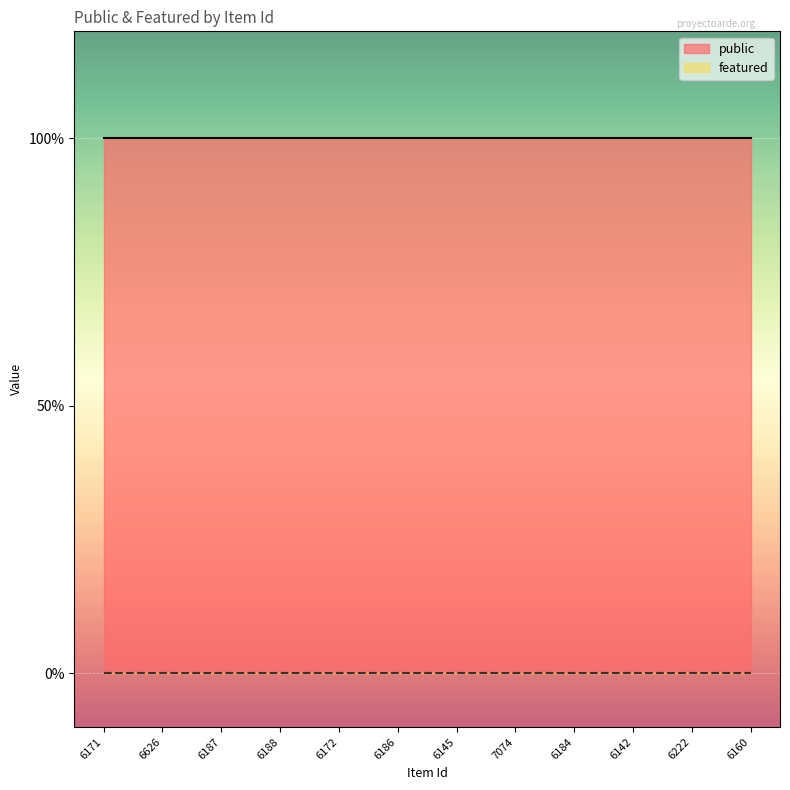

Rank the categories by featured value from highest to lowest.

6171, 6626, 6187, 6188, 6172, 6186, 6145, 7074, 6184, 6142, 6222, 6160